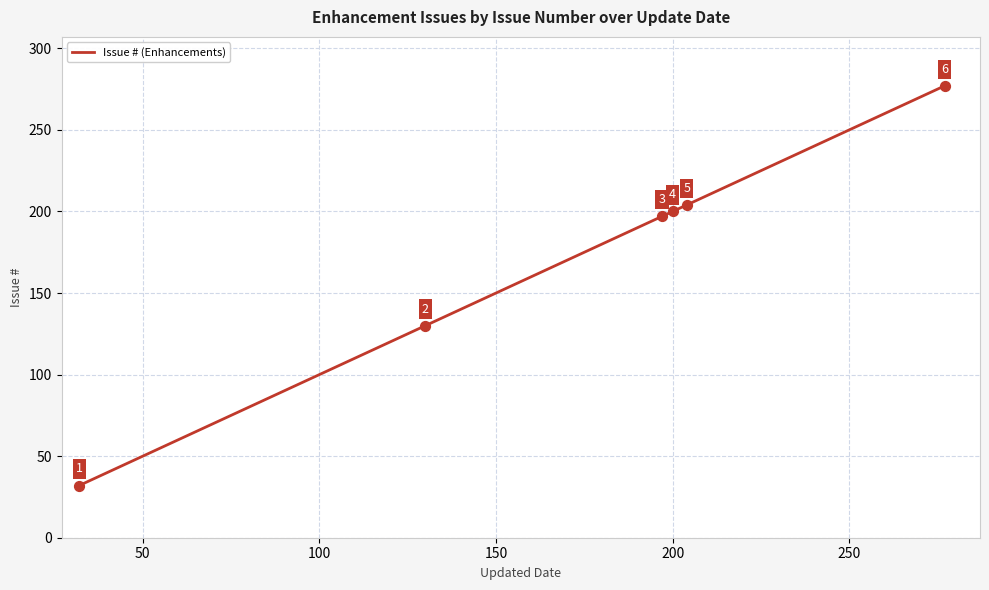

What is the maximum value shown in the chart?

277